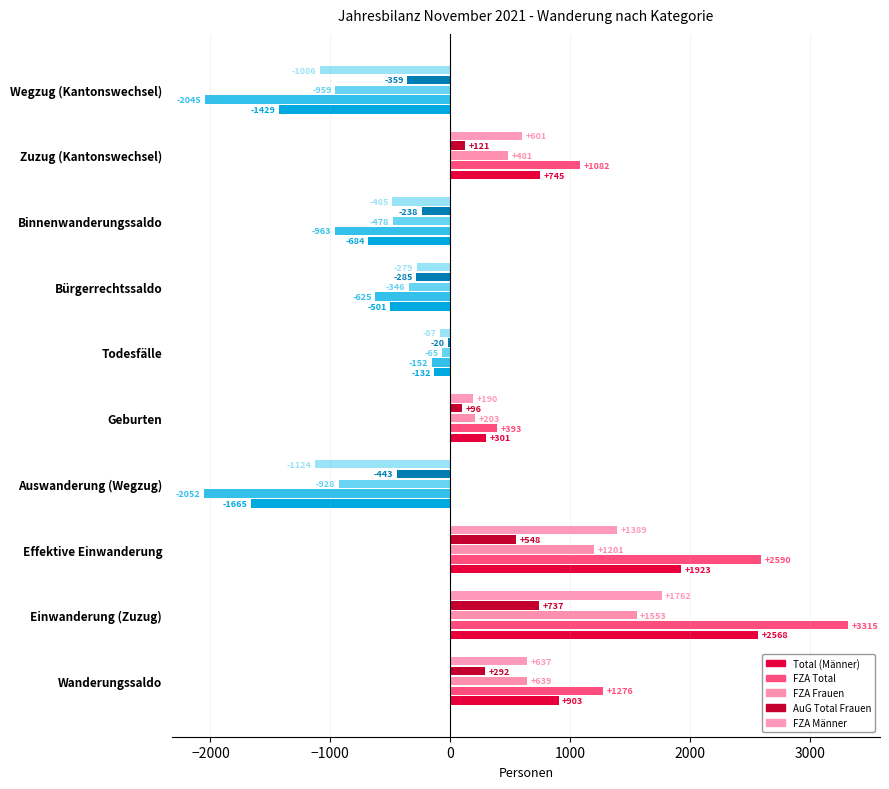

How many values in Total (Männer) are below zero?

5